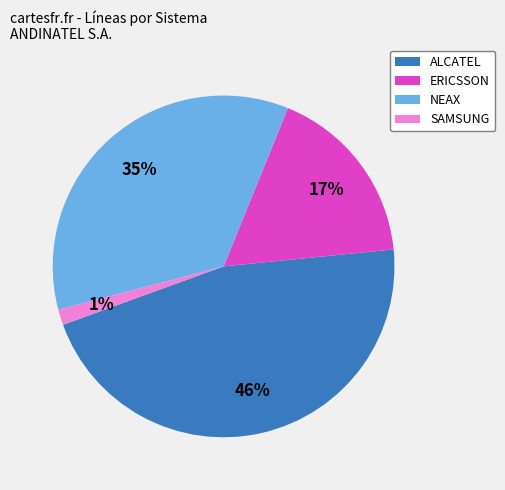

Combined, do NEAX and ALCATEL account for over 50%?

Yes